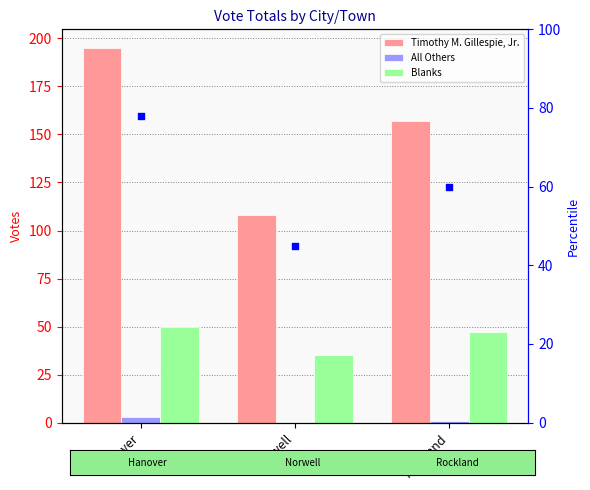

Which series reaches the minimum Y coordinate?

All Others